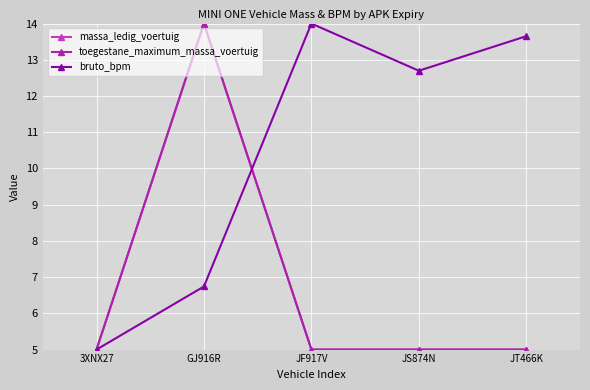

How many categories are shown in the chart?

5